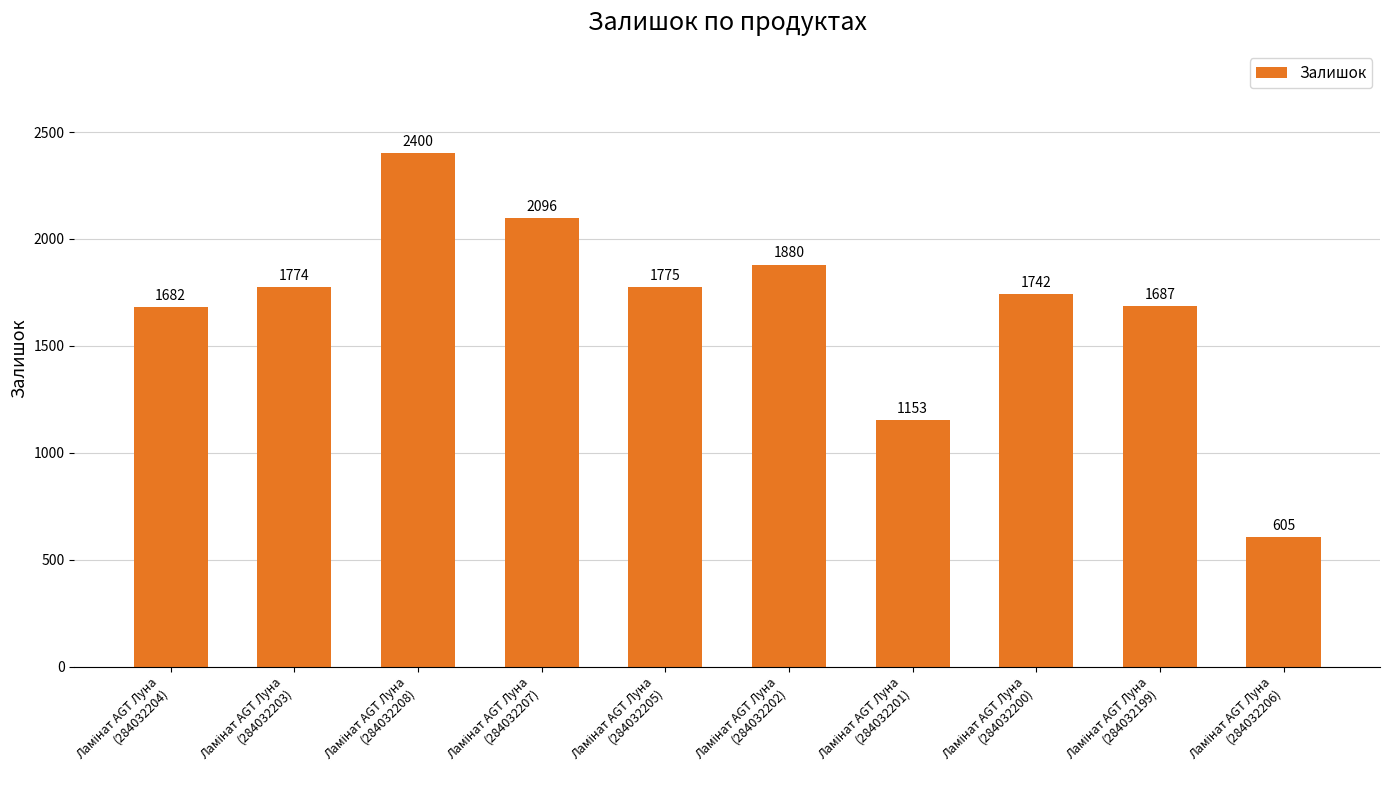

What is the value of the 6th bar from the left?

1880